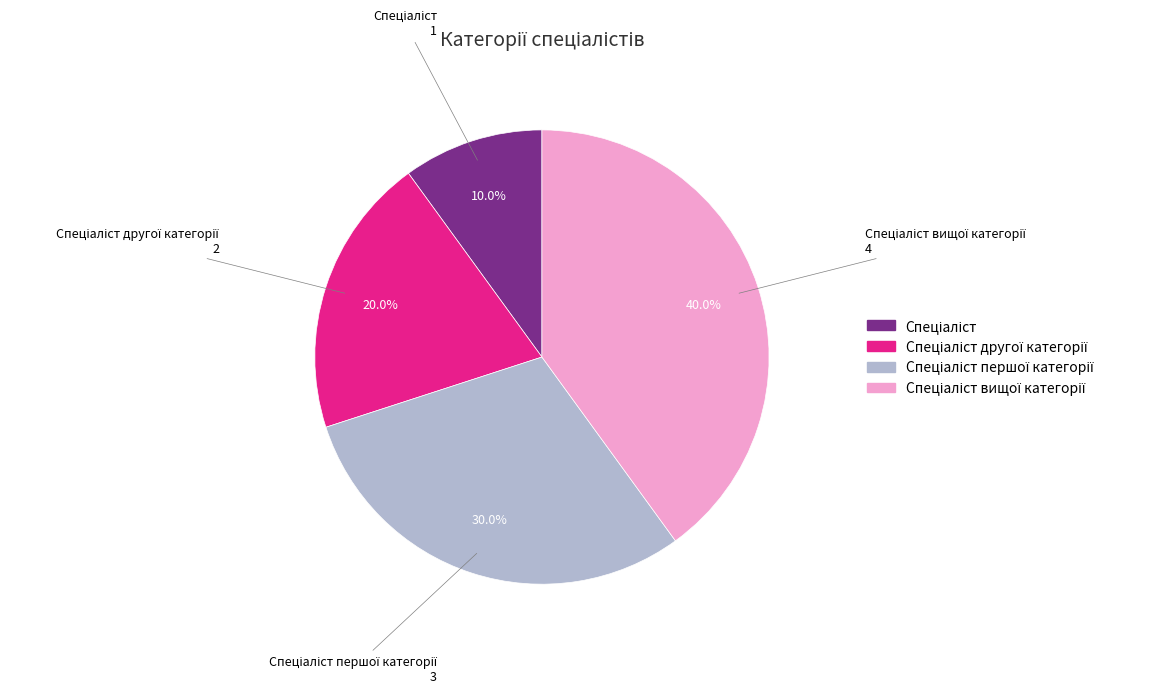

Is there a majority slice in this chart?

No